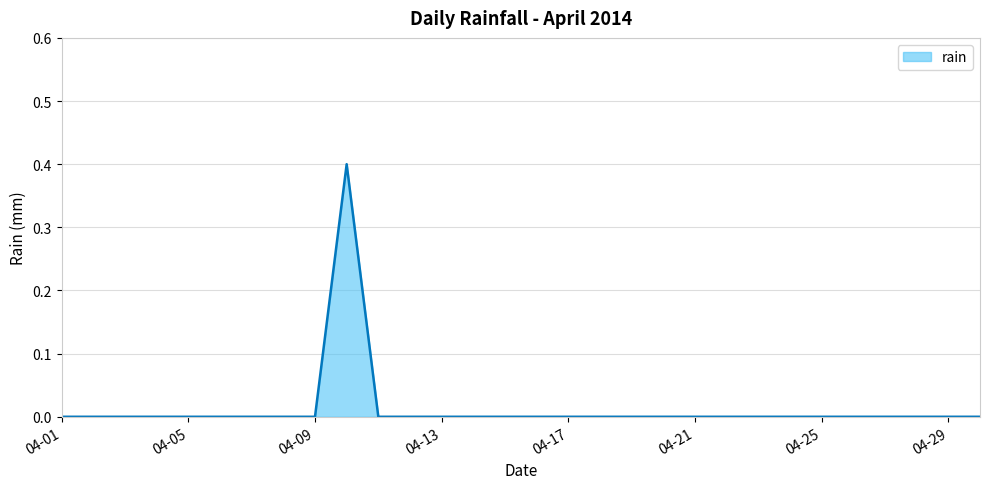

What is the greatest value displayed?

0.4